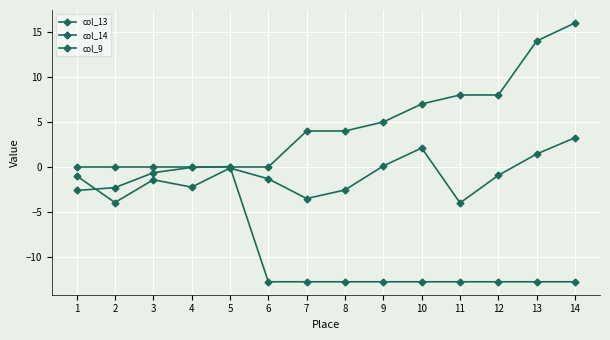

How many categories are shown in the chart?

14